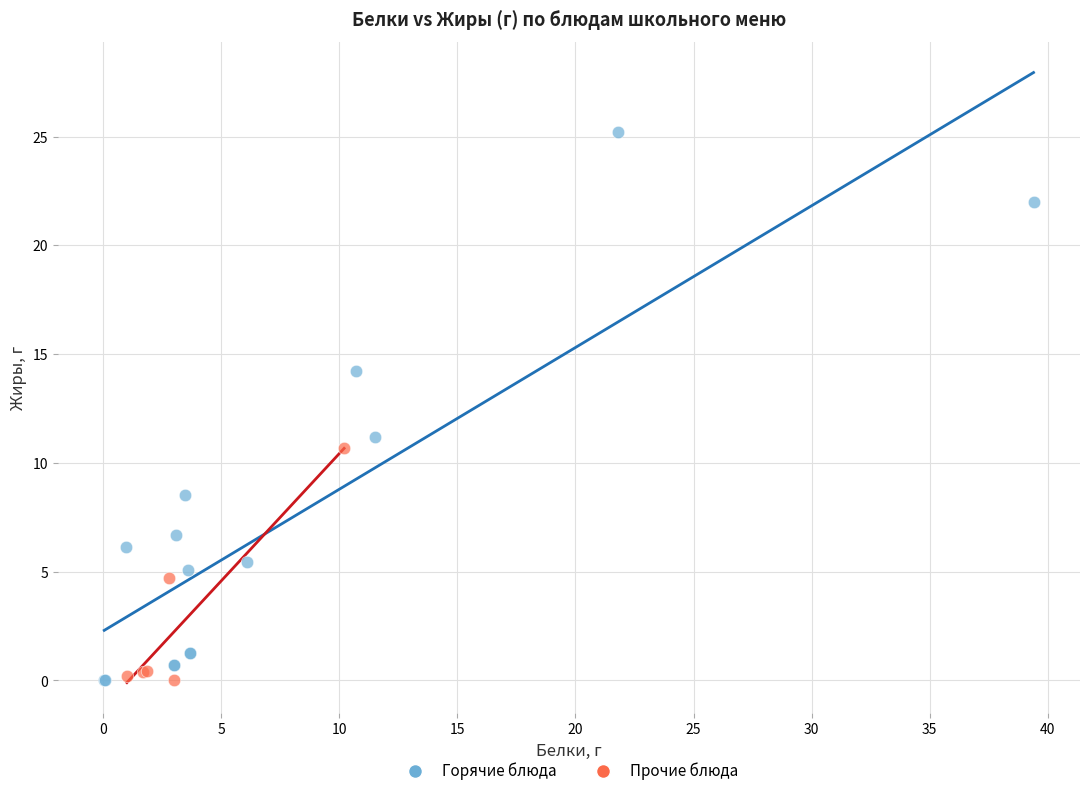

Which series has the largest Y range (max minus min)?

Горячие блюда